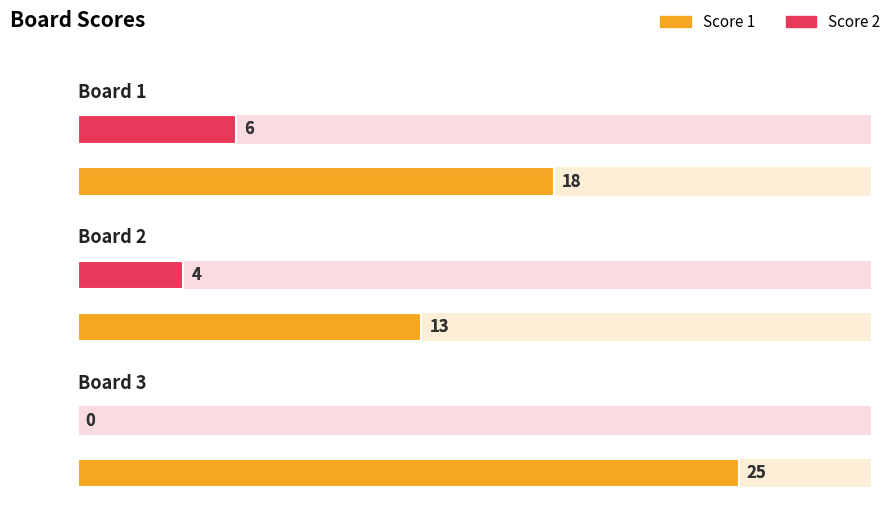

Which series has the widest spread of values?

Score 1